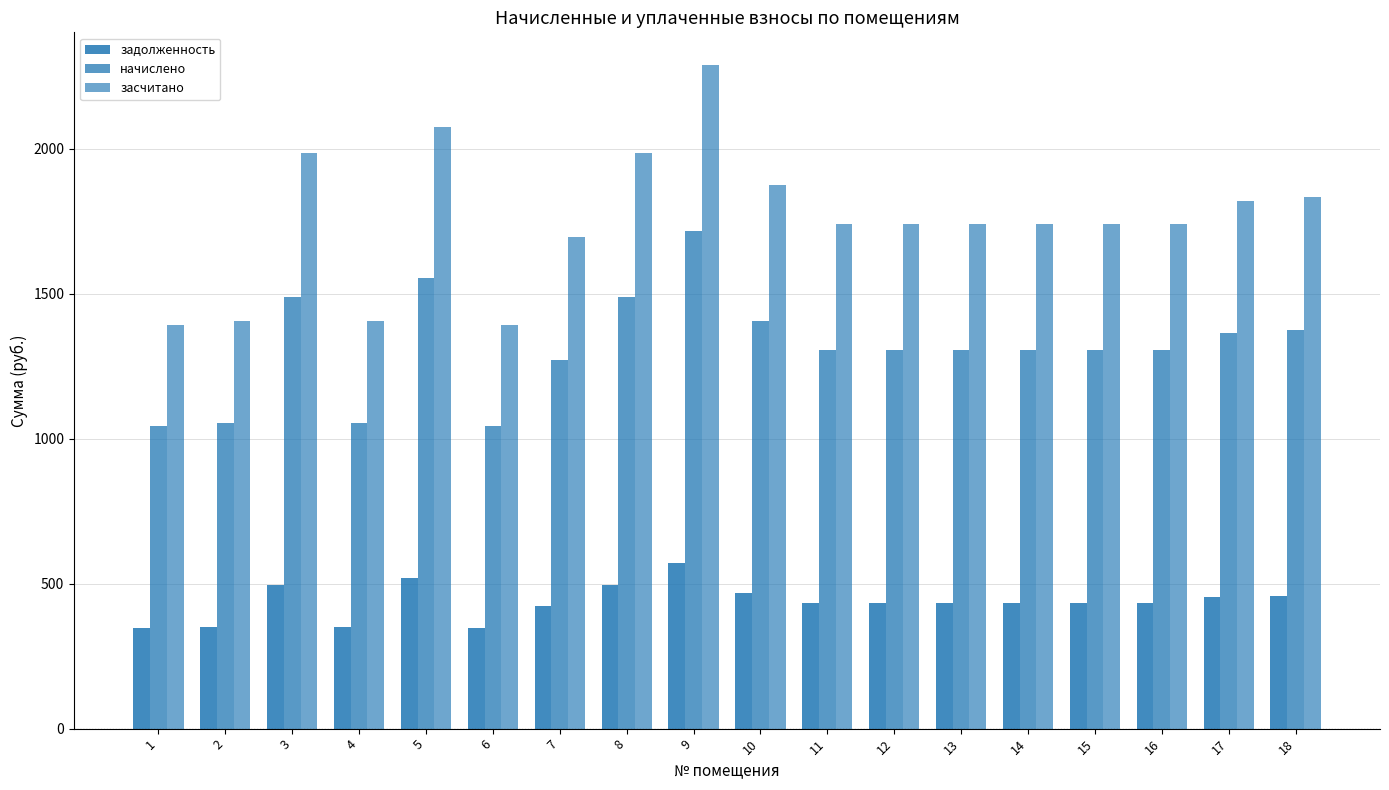

At which label is задолженность closest to 459?

18